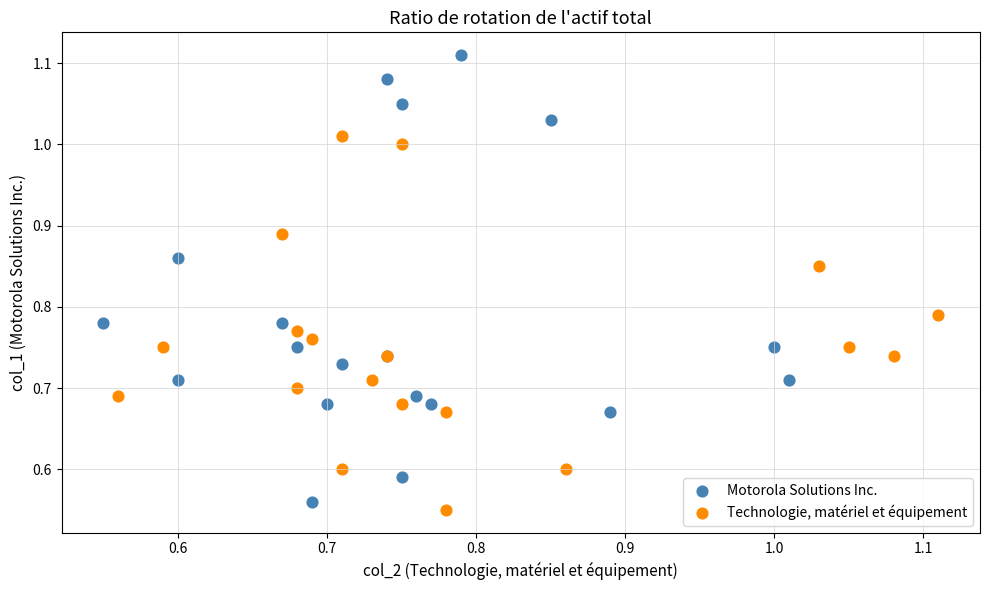

Which series contains the highest Y value?

Motorola Solutions Inc.